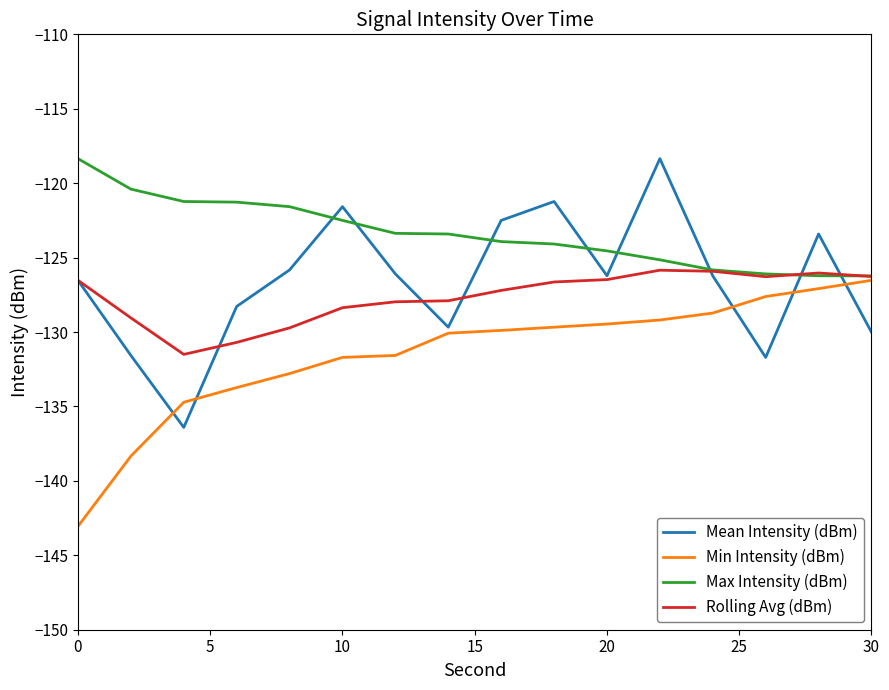

Which series ends up on top after the final intersection of Min Intensity (dBm) and Mean Intensity (dBm)?

Min Intensity (dBm)